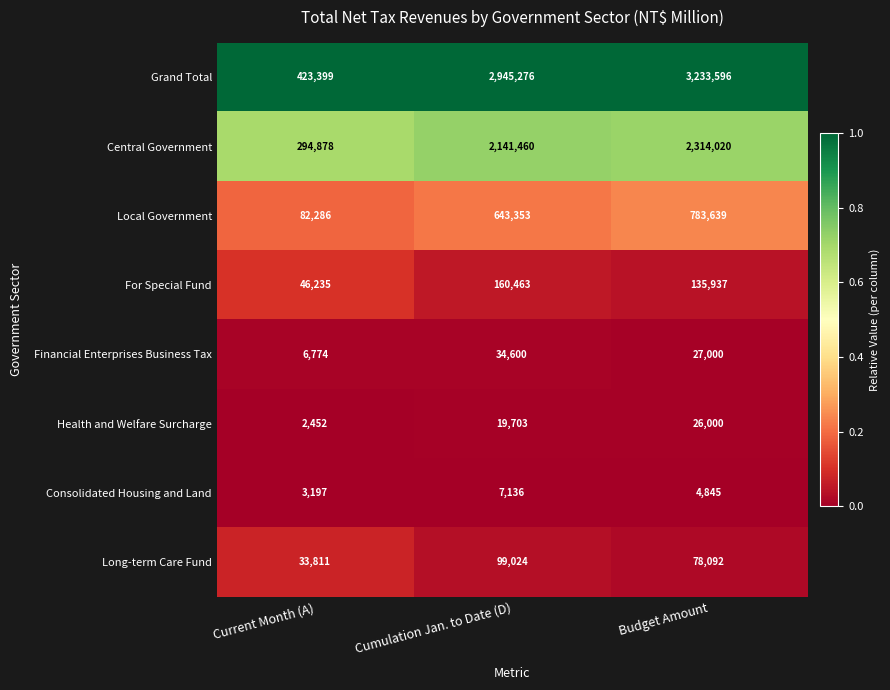

True or false: Local Government has a value of 213561 at Budget Amount.

False